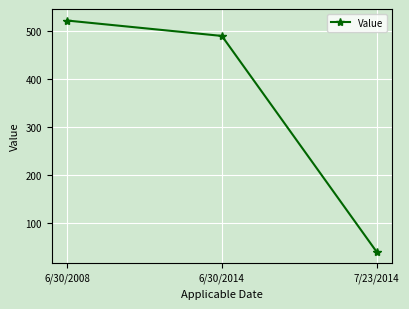

What is the difference between the maximum and minimum values?

481